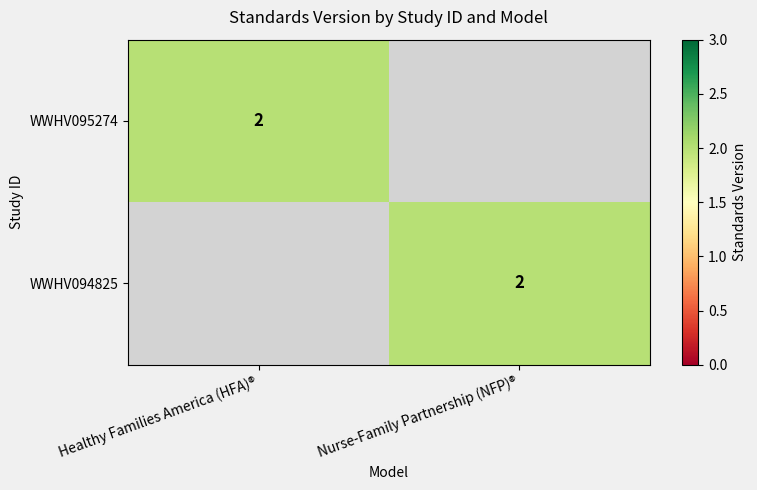

At which category is the sum across all series the highest?

Healthy Families America (HFA)®